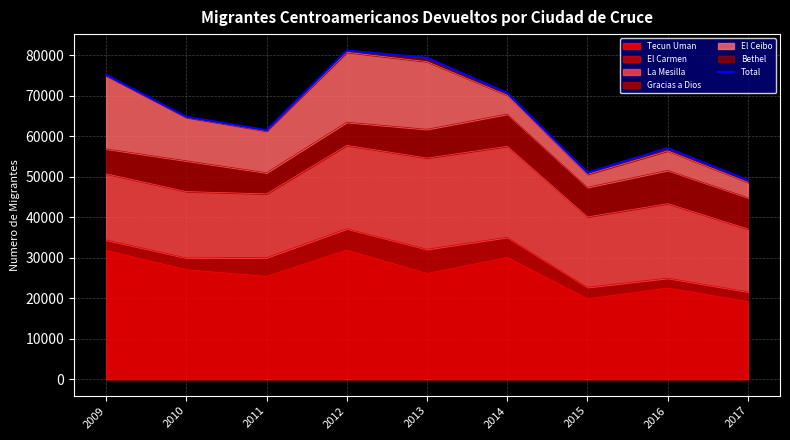

How many interior local valleys (lower than both neighbors) does the data have?

2